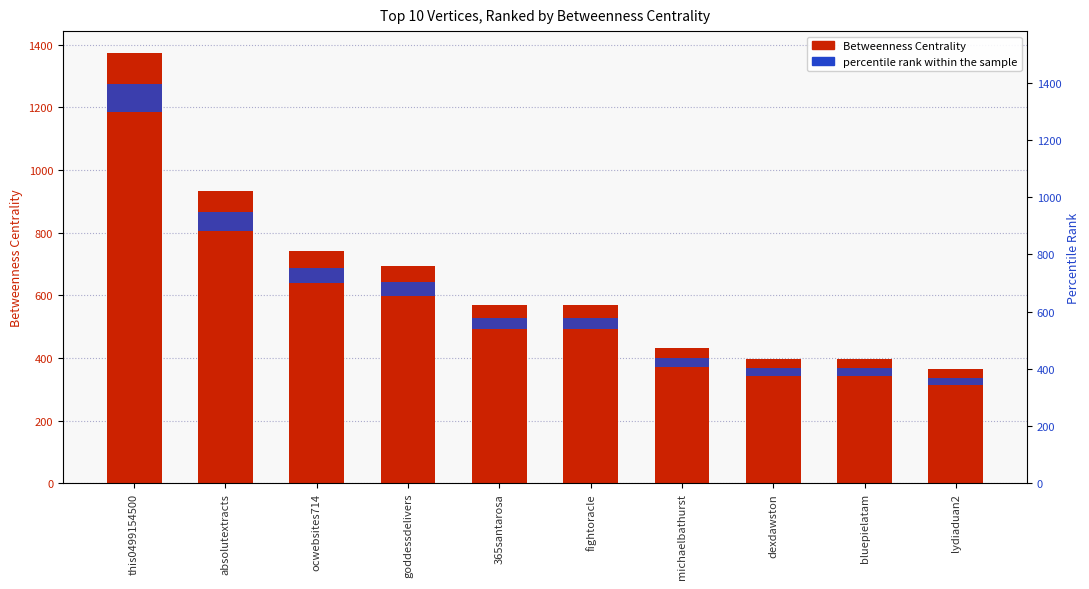

Reading left to right, transcribe all the data shown in this chart.

Betweenness Centrality: this0499154500=1374.3	absolutextracts=933.7	ocwebsites714=740.7	goddessdelivers=694.0	365santarosa=570.0	fightoracle=570.0	michaelbathurst=431.7	dexdawston=395.7	bluepielatam=395.7	lydiaduan2=364.0
percentile rank within the sample: this0499154500=96.2	absolutextracts=65.4	ocwebsites714=51.8	goddessdelivers=48.6	365santarosa=39.9	fightoracle=39.9	michaelbathurst=30.2	dexdawston=27.7	bluepielatam=27.7	lydiaduan2=25.5